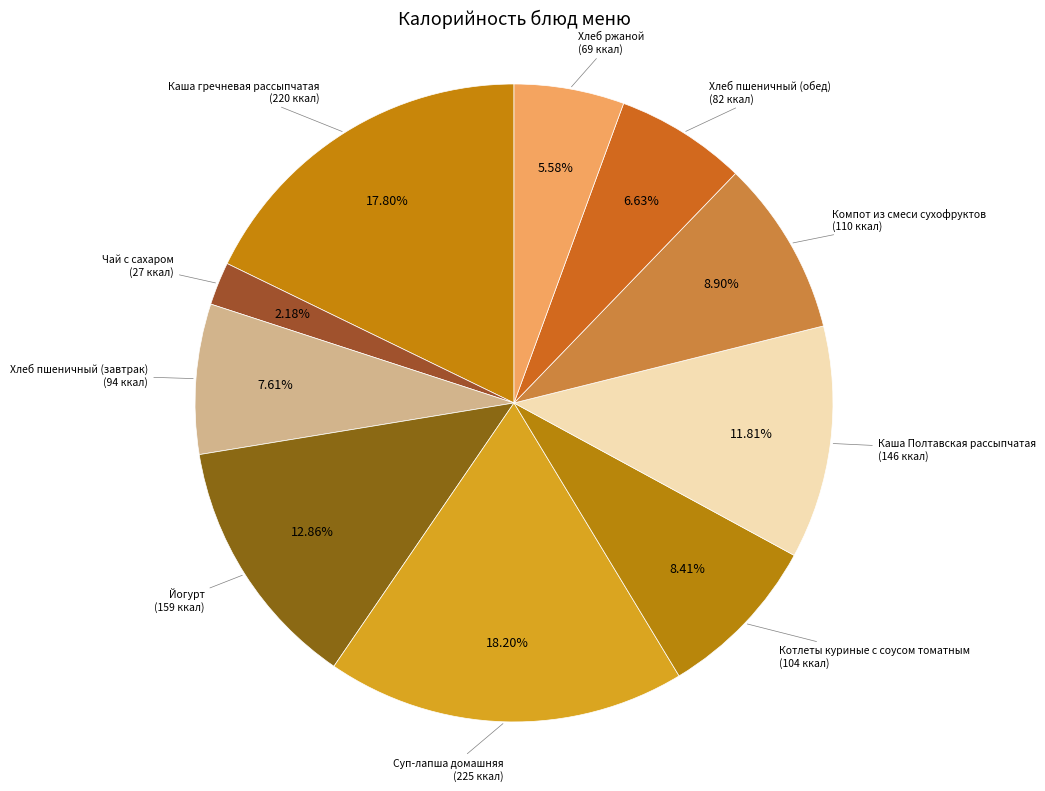

The Хлеб ржаной slice represents 6% of the pie. True or false?

True